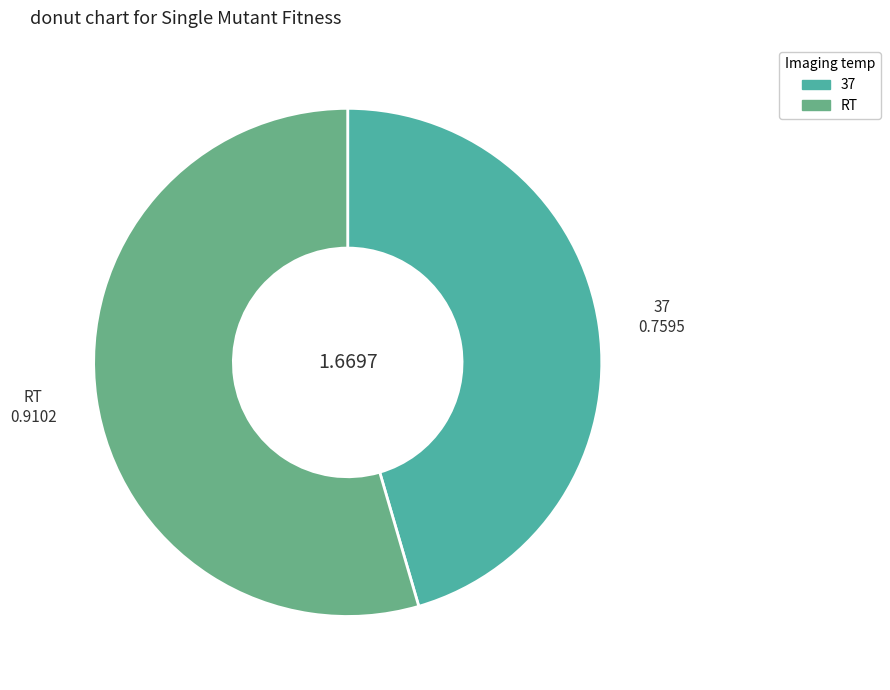

Is the sum of RT and 37 greater than half?

Yes